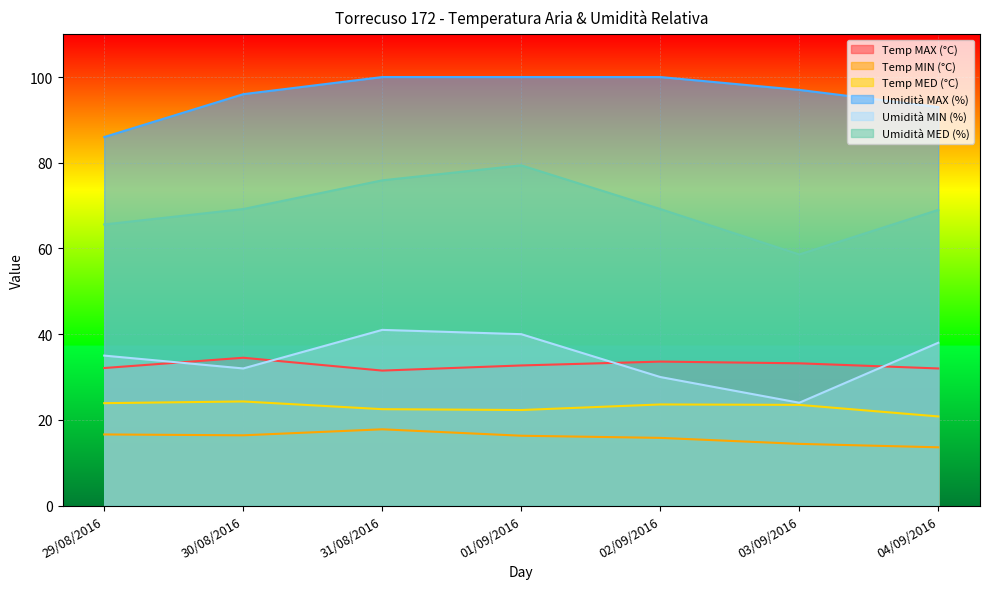

At which category is the sum across all series the highest?

01/09/2016